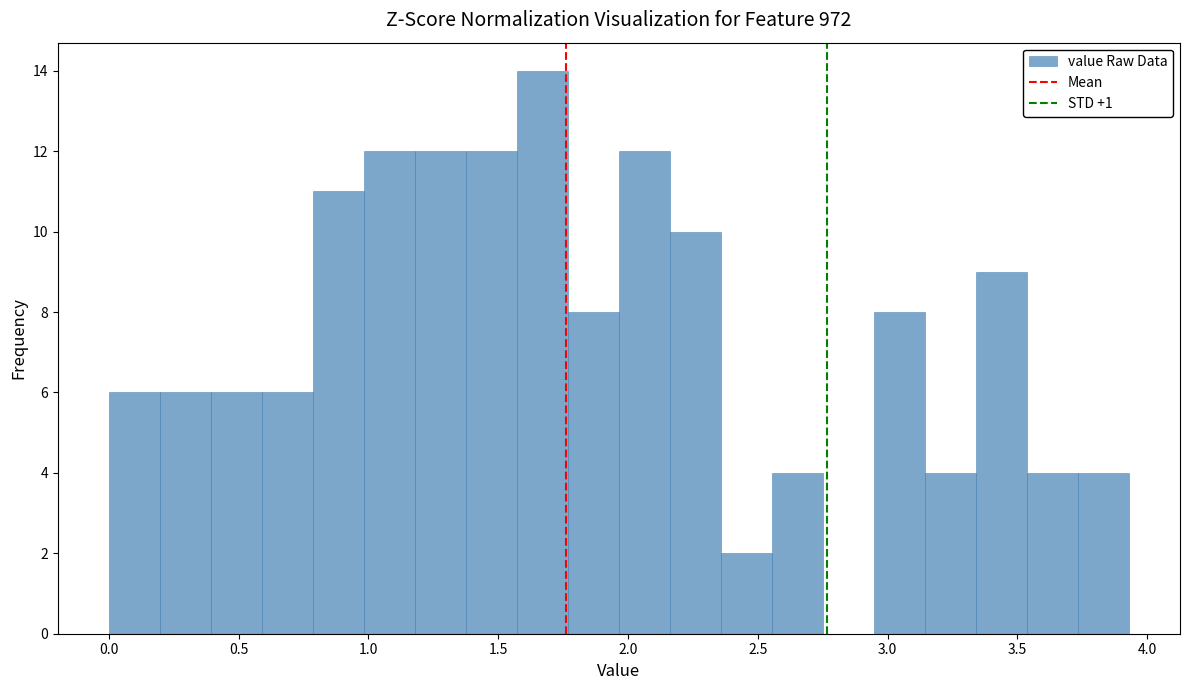

Read against the x-axis, roughly where is the centre of the tallest bar?

1.65